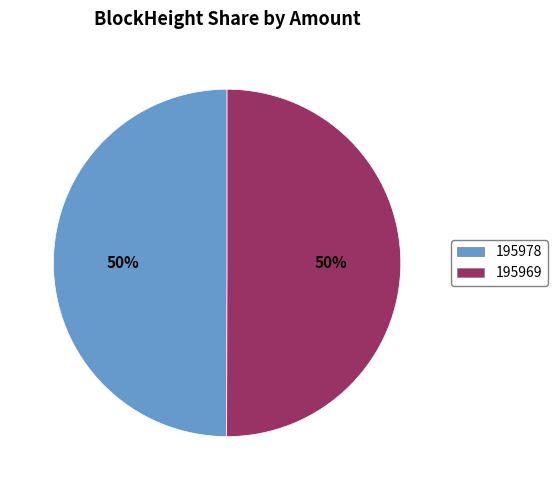

What is the ratio of the value at 195978 to the value at 195969?

1.0